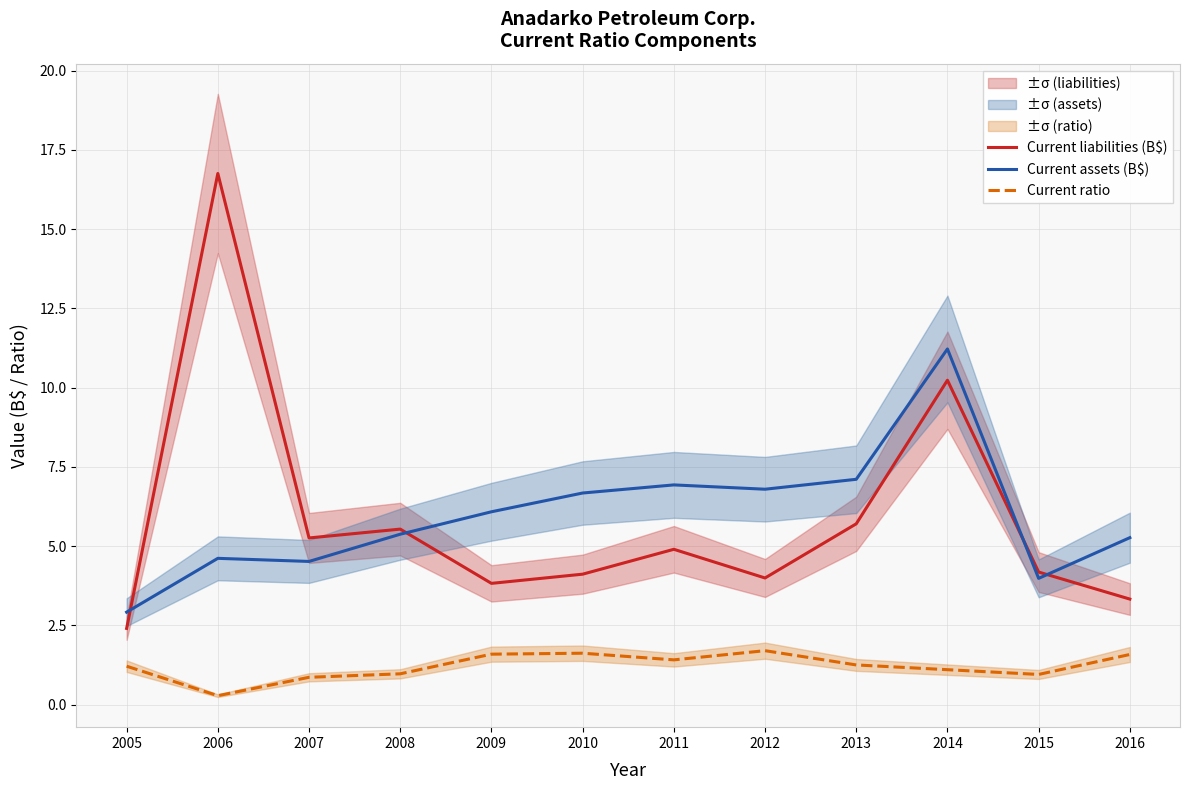

Is the value of Current assets (B$) at 2011 greater than the value of Current ratio at 2006?

Yes